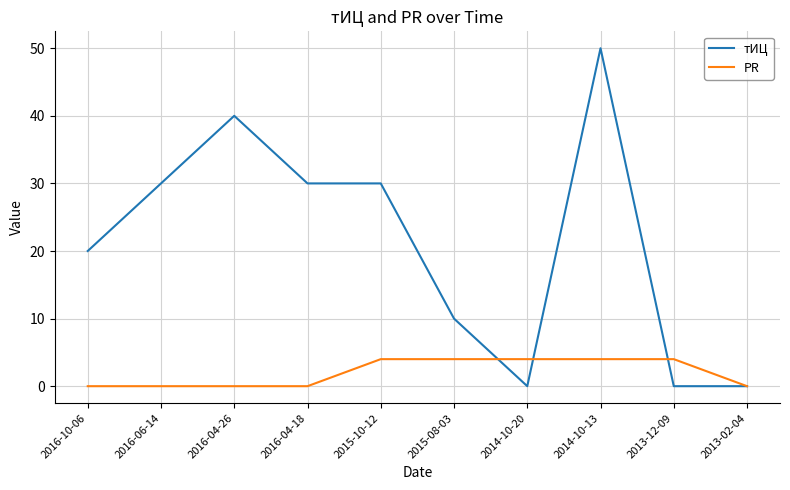

Between 2016-06-14 and 2014-10-20, which series saw the biggest shift?

тИЦ